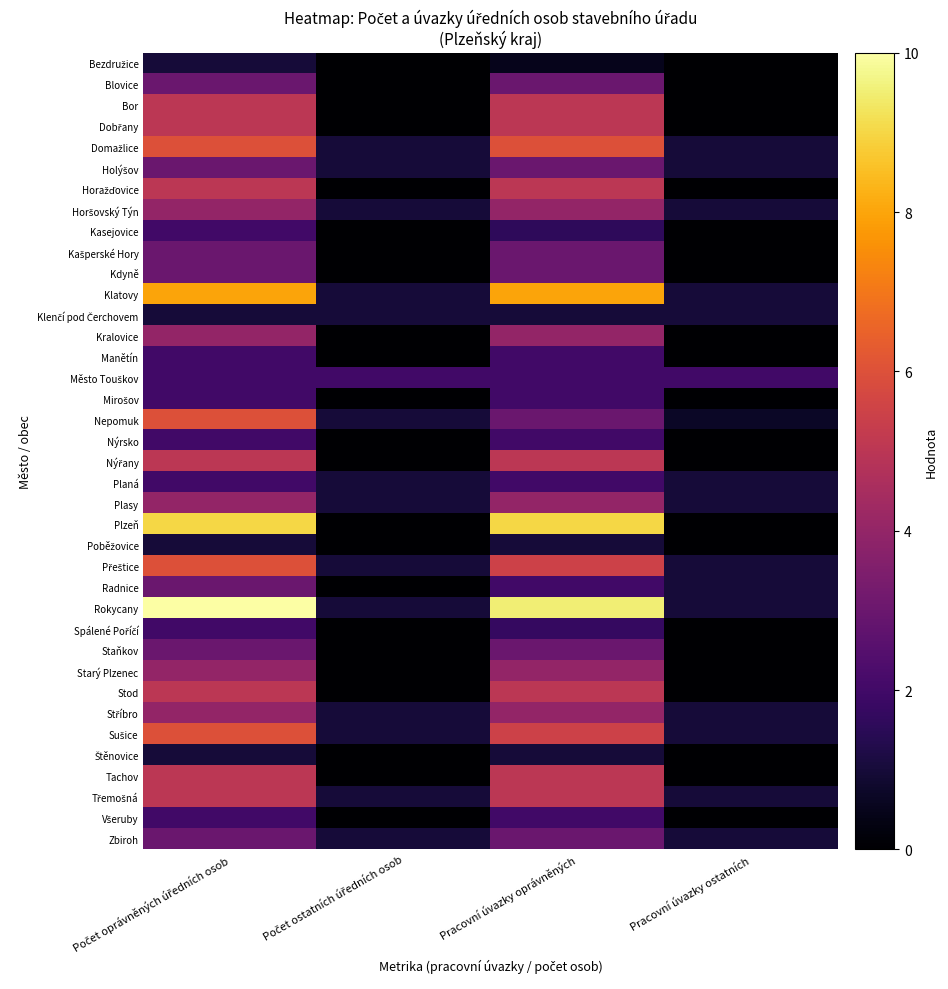

At which category is the sum across all series the highest?

Počet oprávněných úředních osob